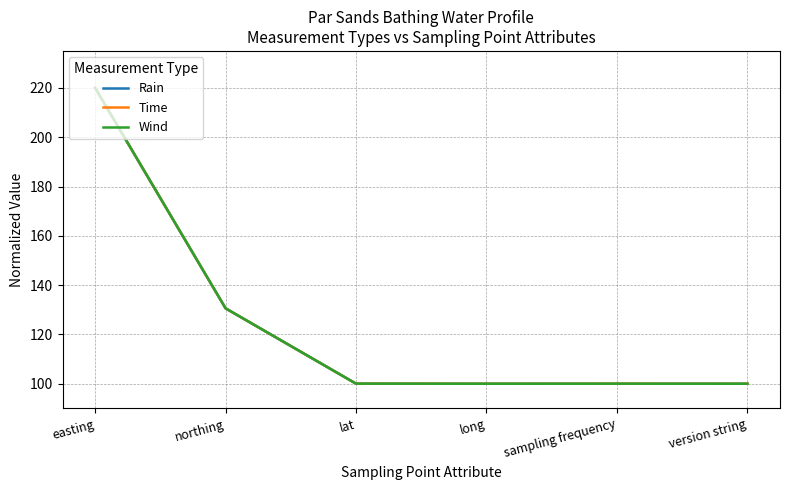

True or false: Rain and Time cross at least once.

False